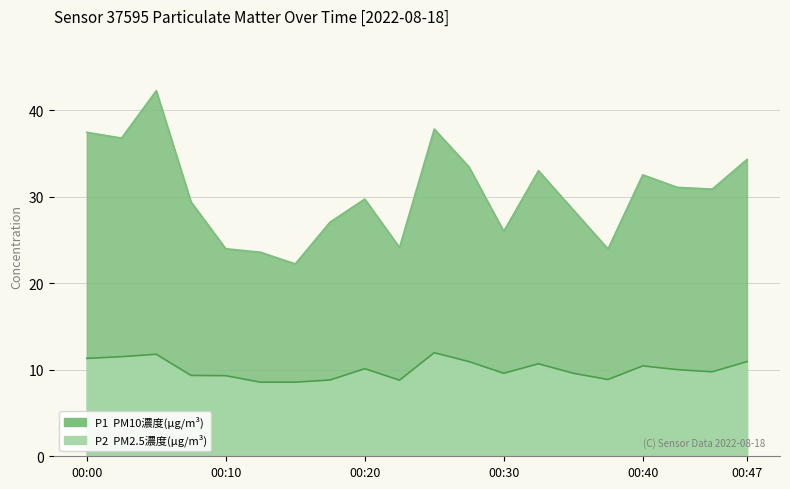

Between 00:22 and 00:45, which series saw the biggest shift?

P1